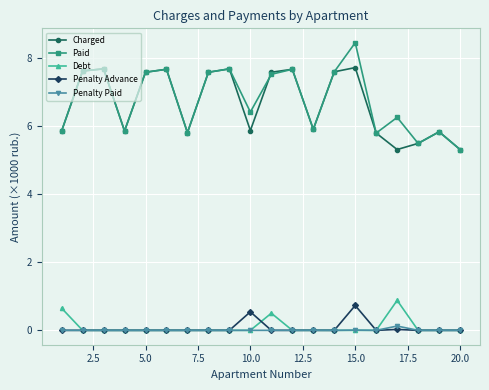

Count the Debt values in the range 0 to 1.

20